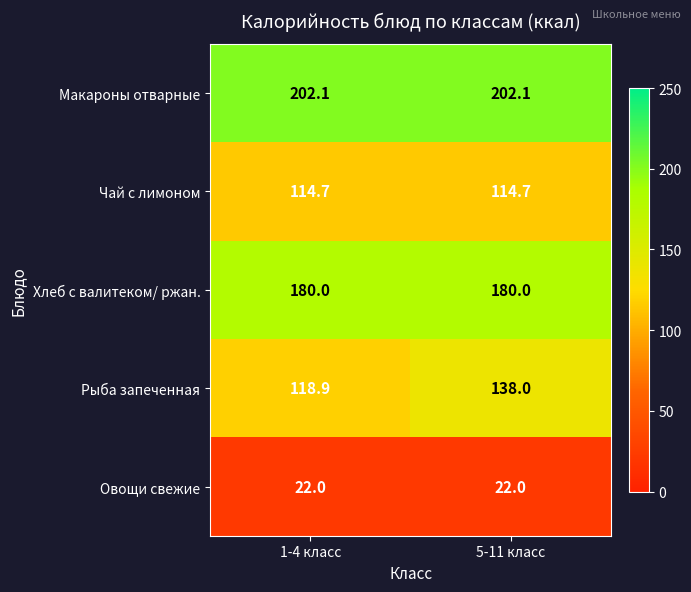

Is it true that Чай с лимоном equals 205.0 at 1-4 класс?

False